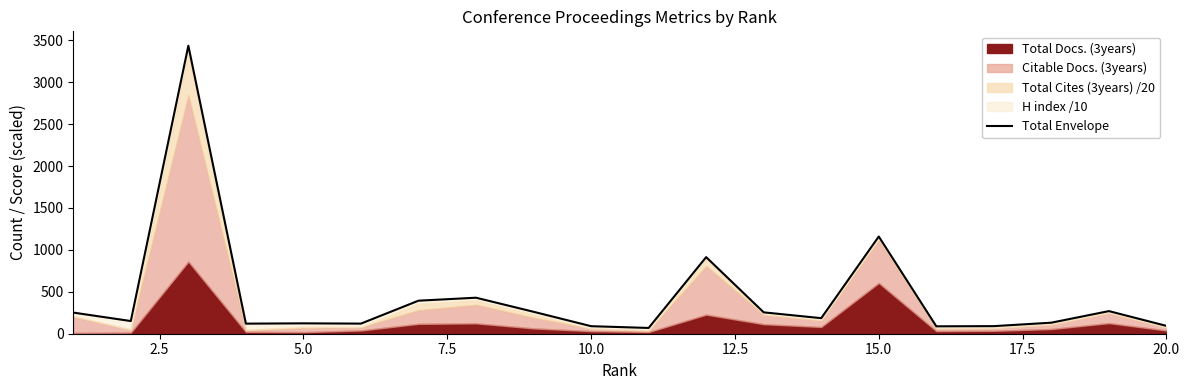

The chart shows a value of 24.4 at 7.5. True or false?

False